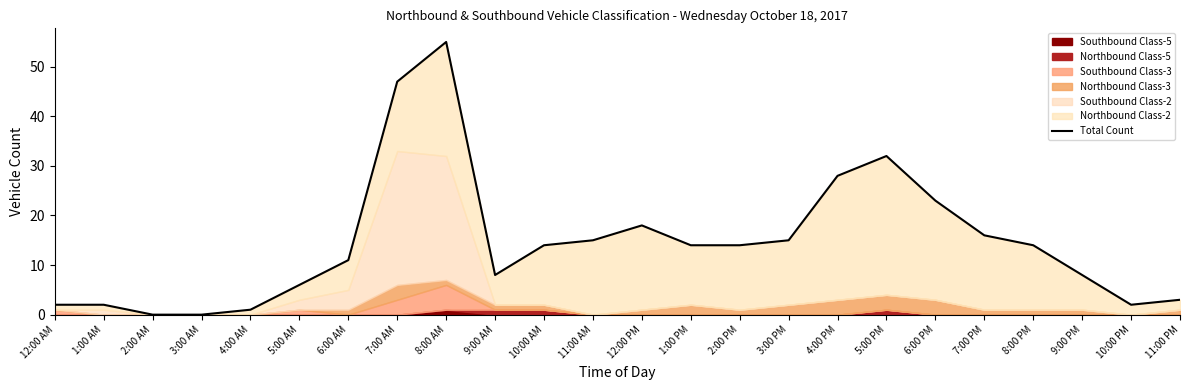

List the labels in order of value, largest first.

8:00 AM, 7:00 AM, 5:00 PM, 4:00 PM, 6:00 PM, 12:00 PM, 7:00 PM, 11:00 AM, 3:00 PM, 10:00 AM, 1:00 PM, 2:00 PM, 8:00 PM, 6:00 AM, 9:00 AM, 9:00 PM, 5:00 AM, 11:00 PM, 12:00 AM, 1:00 AM, 10:00 PM, 4:00 AM, 2:00 AM, 3:00 AM